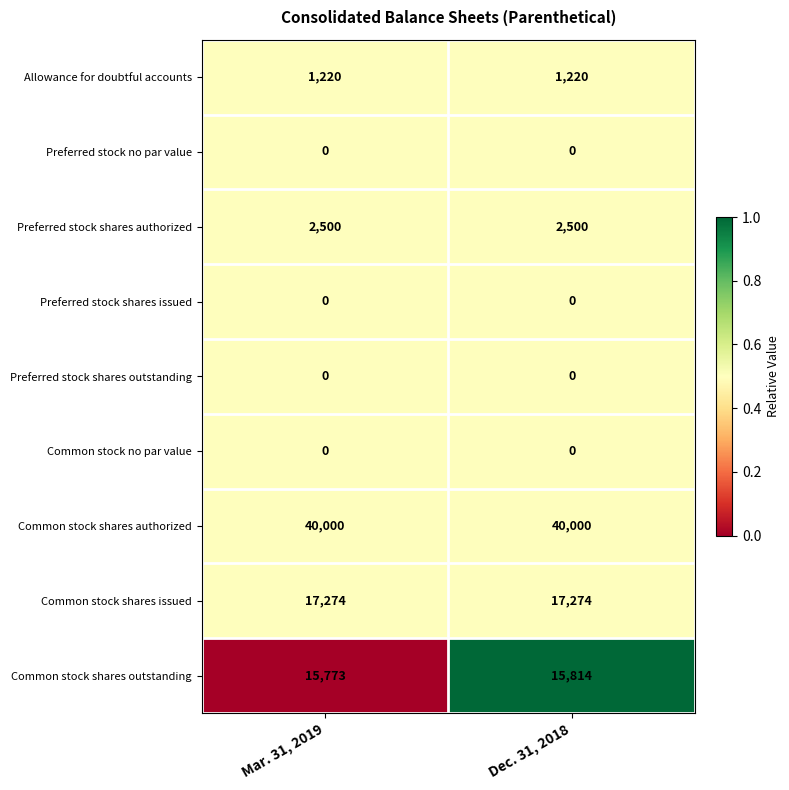

At how many categories does at least one series exceed 0?

2